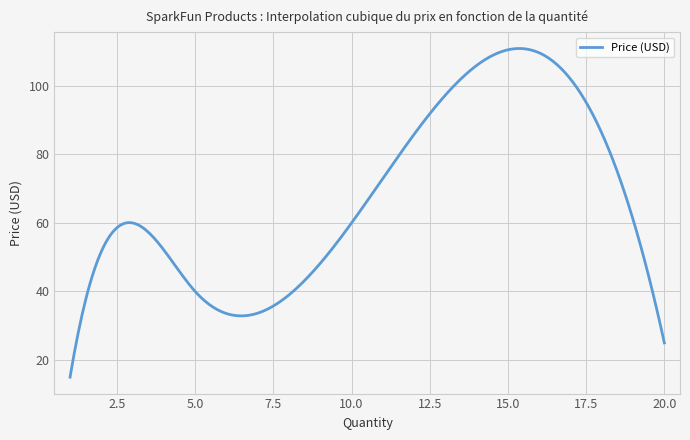

What is the difference between the maximum and minimum values?

95.9